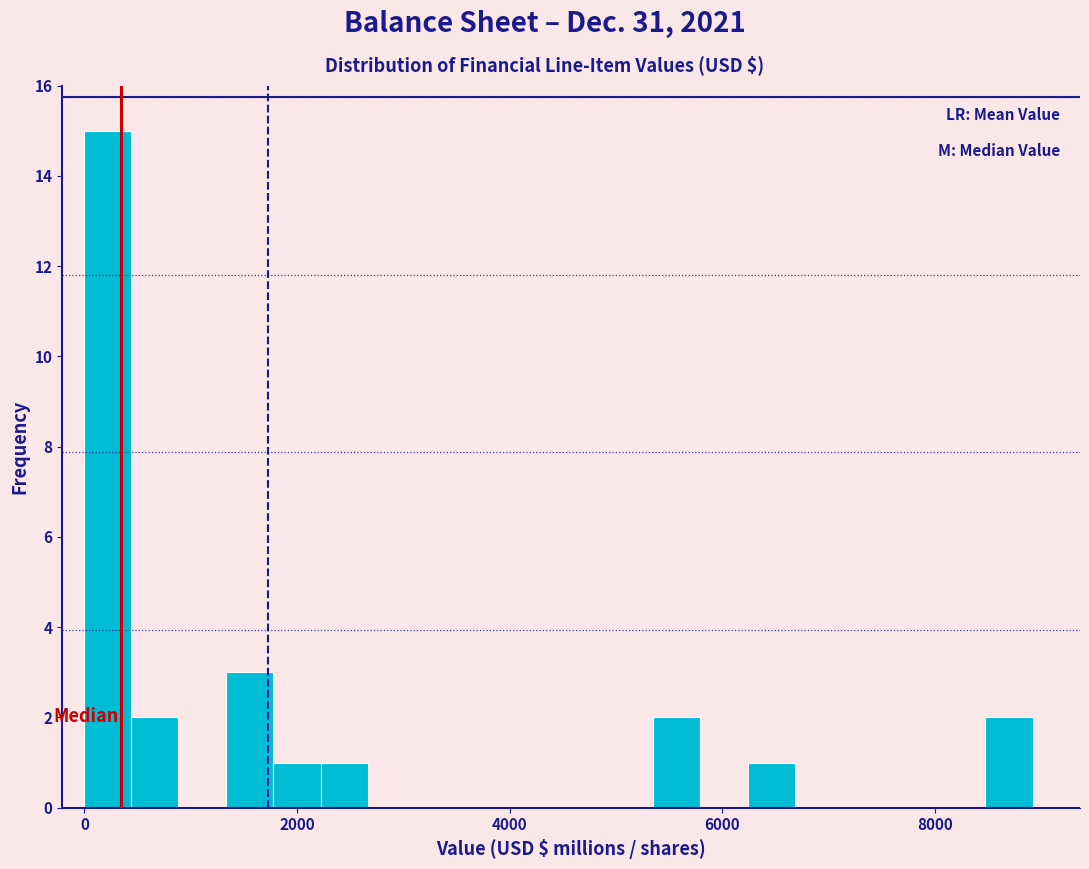

Read against the x-axis, roughly where is the centre of the tallest bar?

200